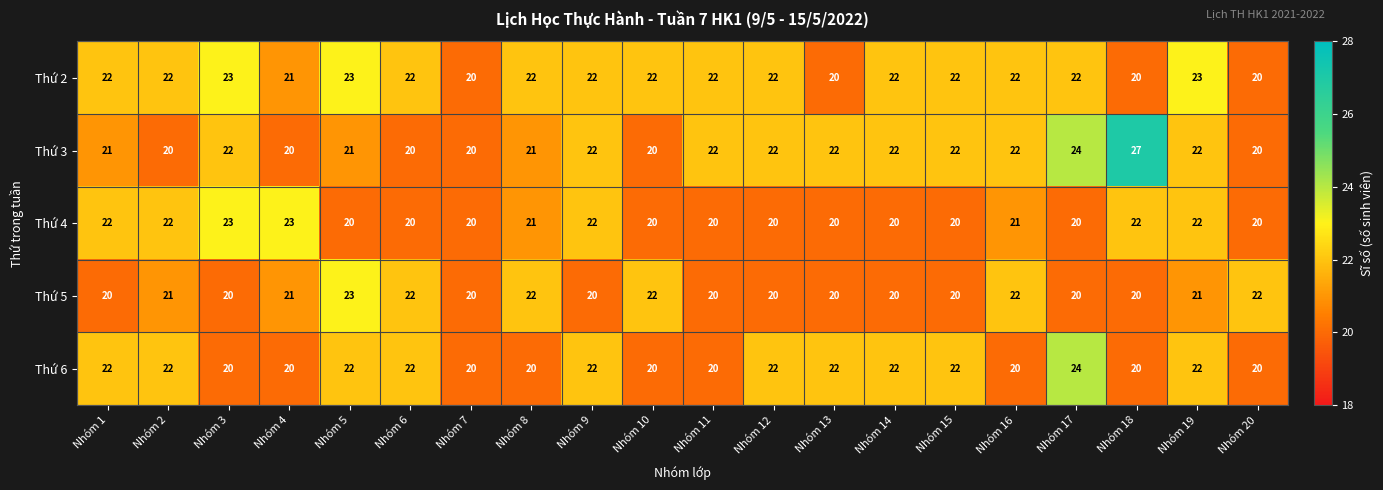

What is the difference between the highest and lowest values at Nhóm 8?

2